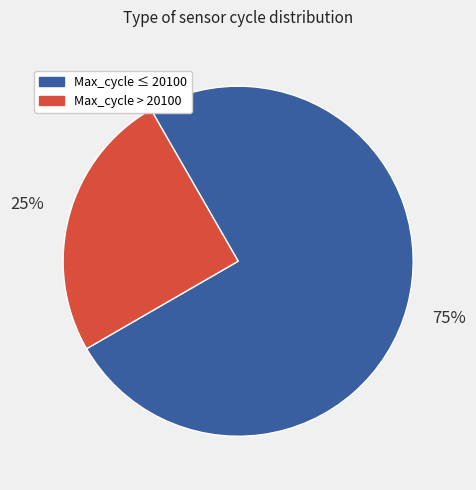

To the nearest percent, what is the average slice percentage?

50%